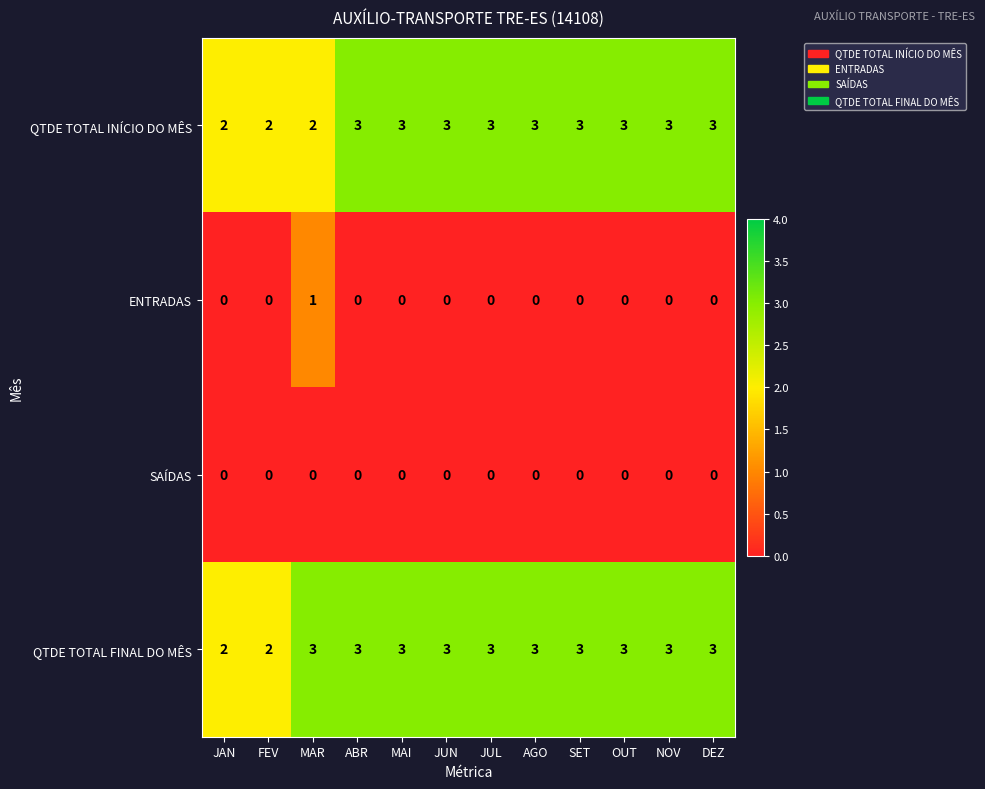

What is the total value across all series at MAI?

6